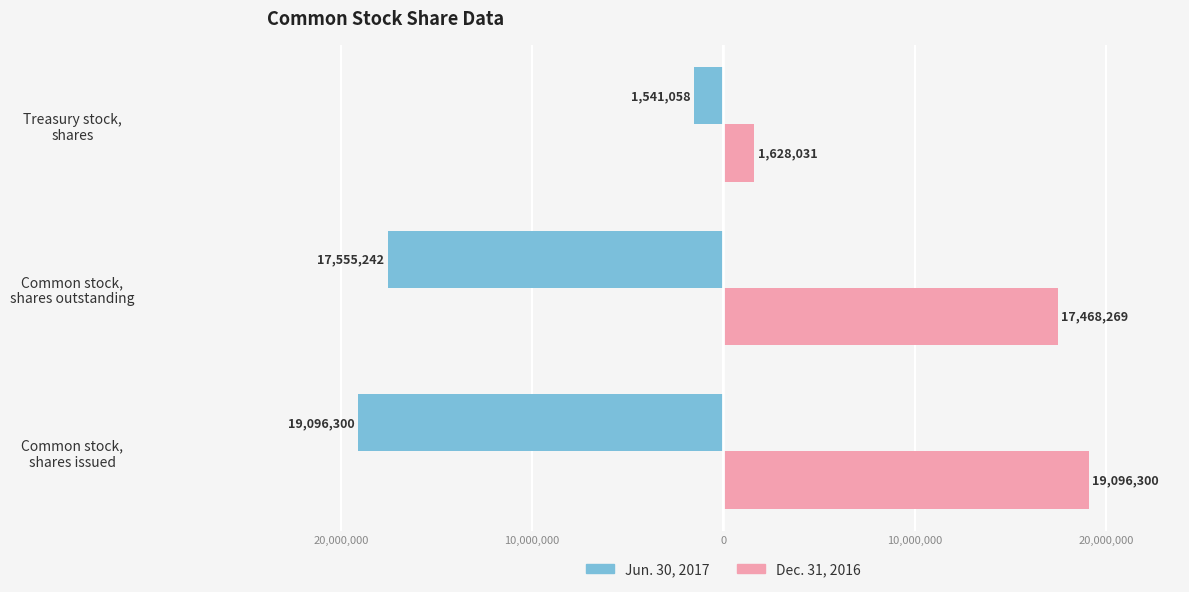

What is the difference between the maximum and minimum values in the Dec. 31, 2016 series?

17468269